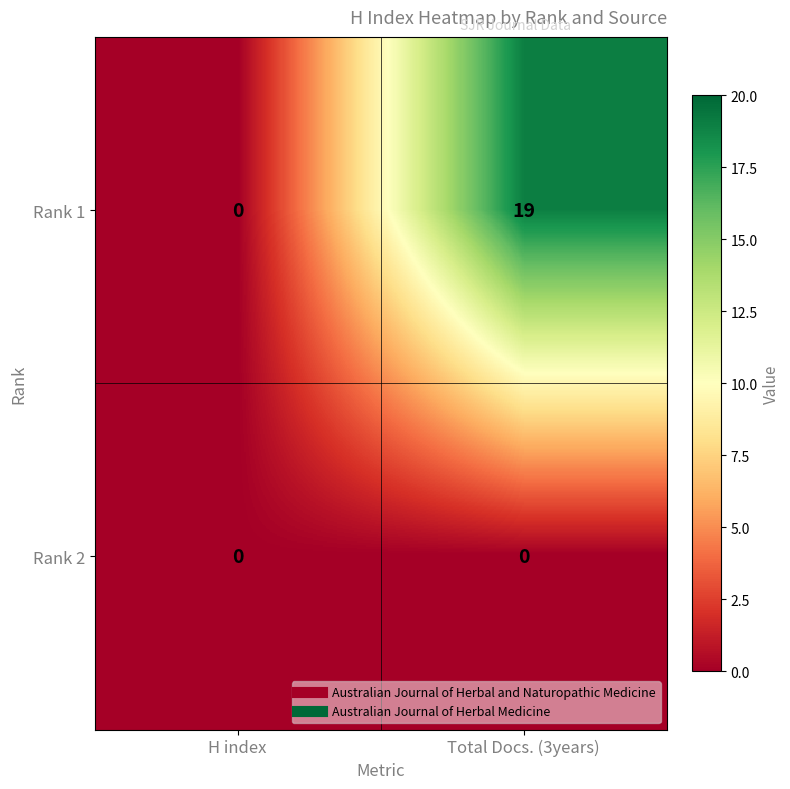

Which series has the largest total across all categories?

Rank 1